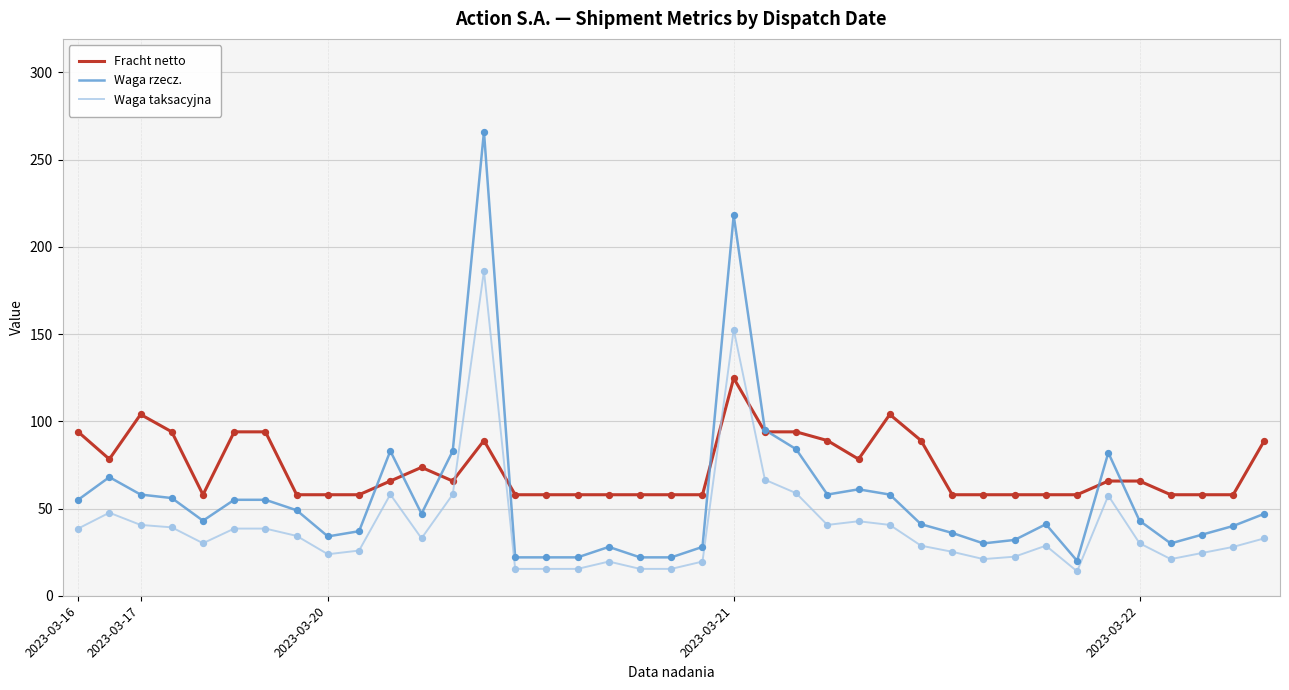

How many intersections are there between Waga taksacyjna and Fracht netto?

4